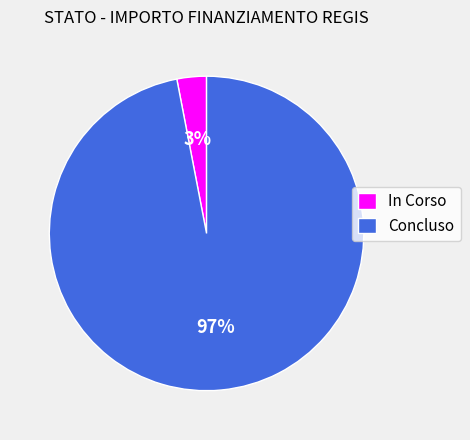

Do Concluso and In Corso together represent more than half of the pie?

Yes